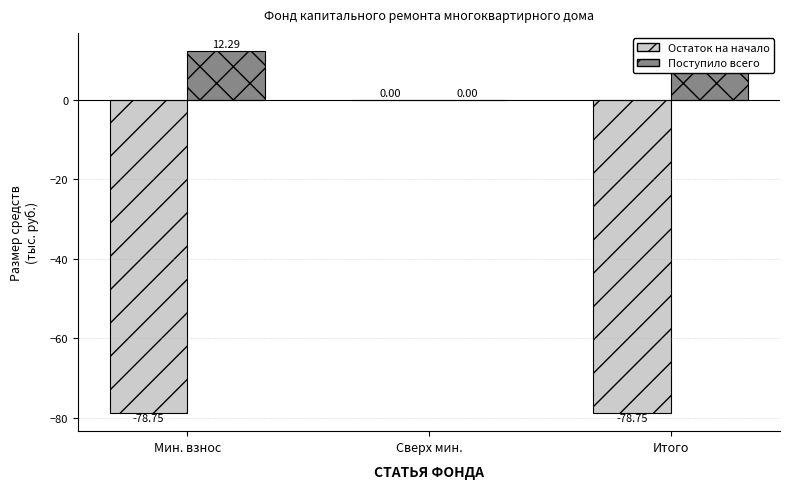

Count the number of data series in this chart.

2